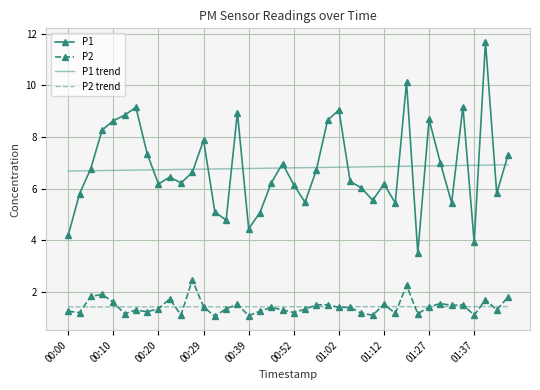

List the series in order of their peak value, lowest first.

P2 trend, P2, P1 trend, P1